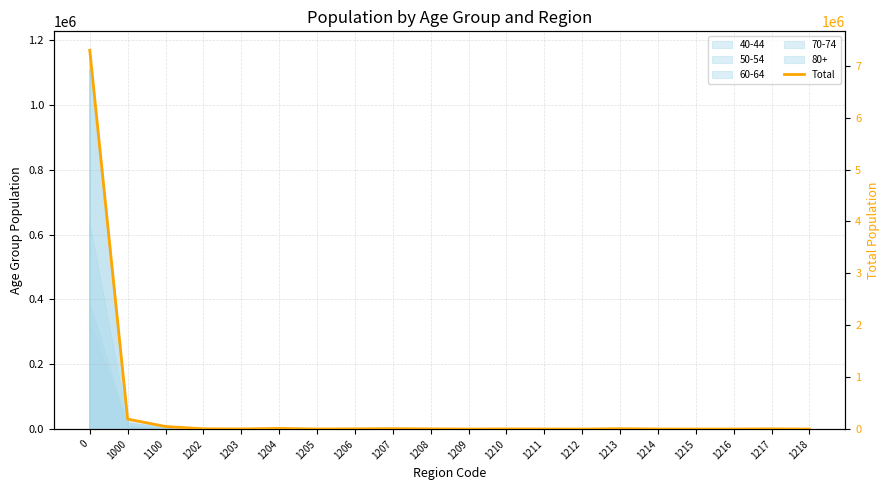

List the labels in order of value, largest first.

0, 1000, 1100, 1204, 1207, 1213, 1202, 1206, 1217, 1208, 1203, 1210, 1205, 1211, 1214, 1216, 1215, 1209, 1212, 1218